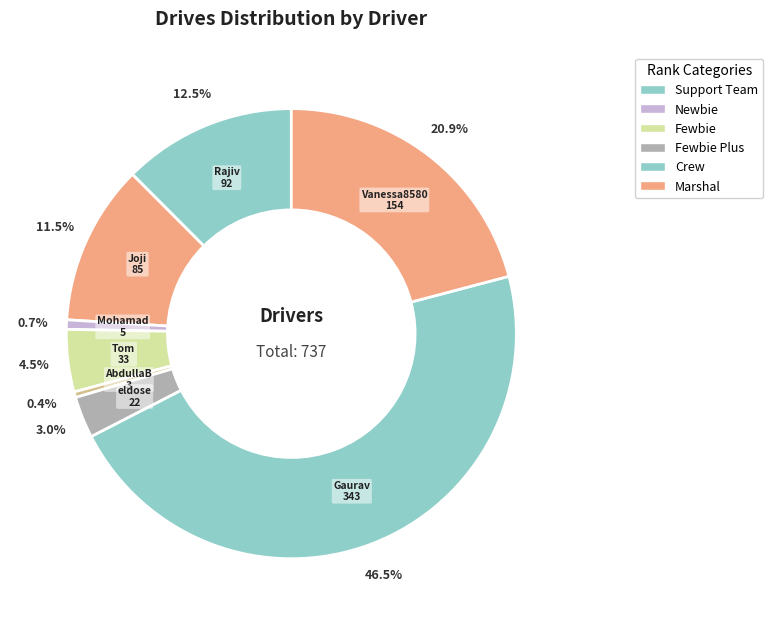

How many segments does this pie chart have?

8